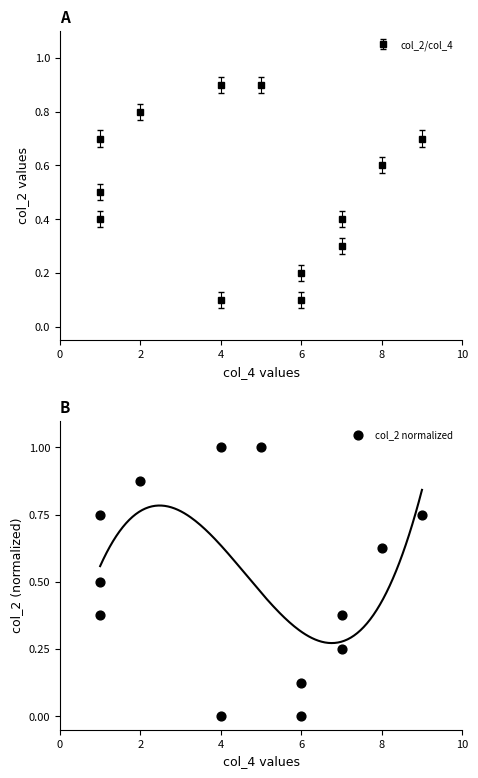

What is the range of X values (max minus min)?

8.0